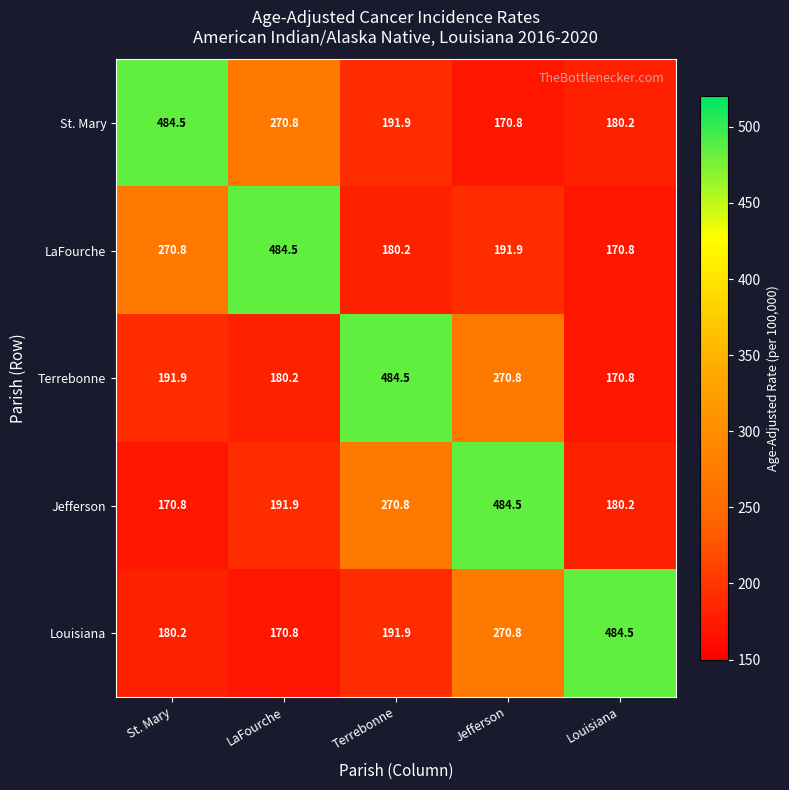

What is the greatest value displayed?

484.5